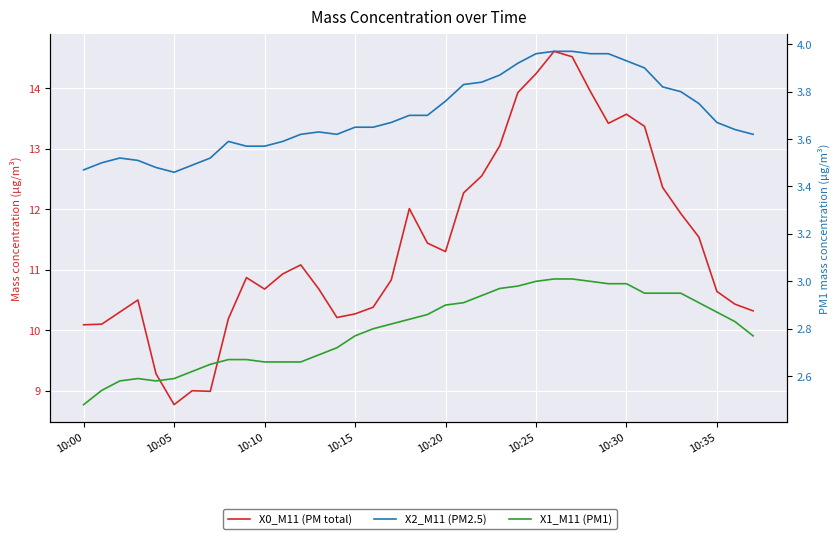

At which label is X1_M11 closest to 2?

10:00